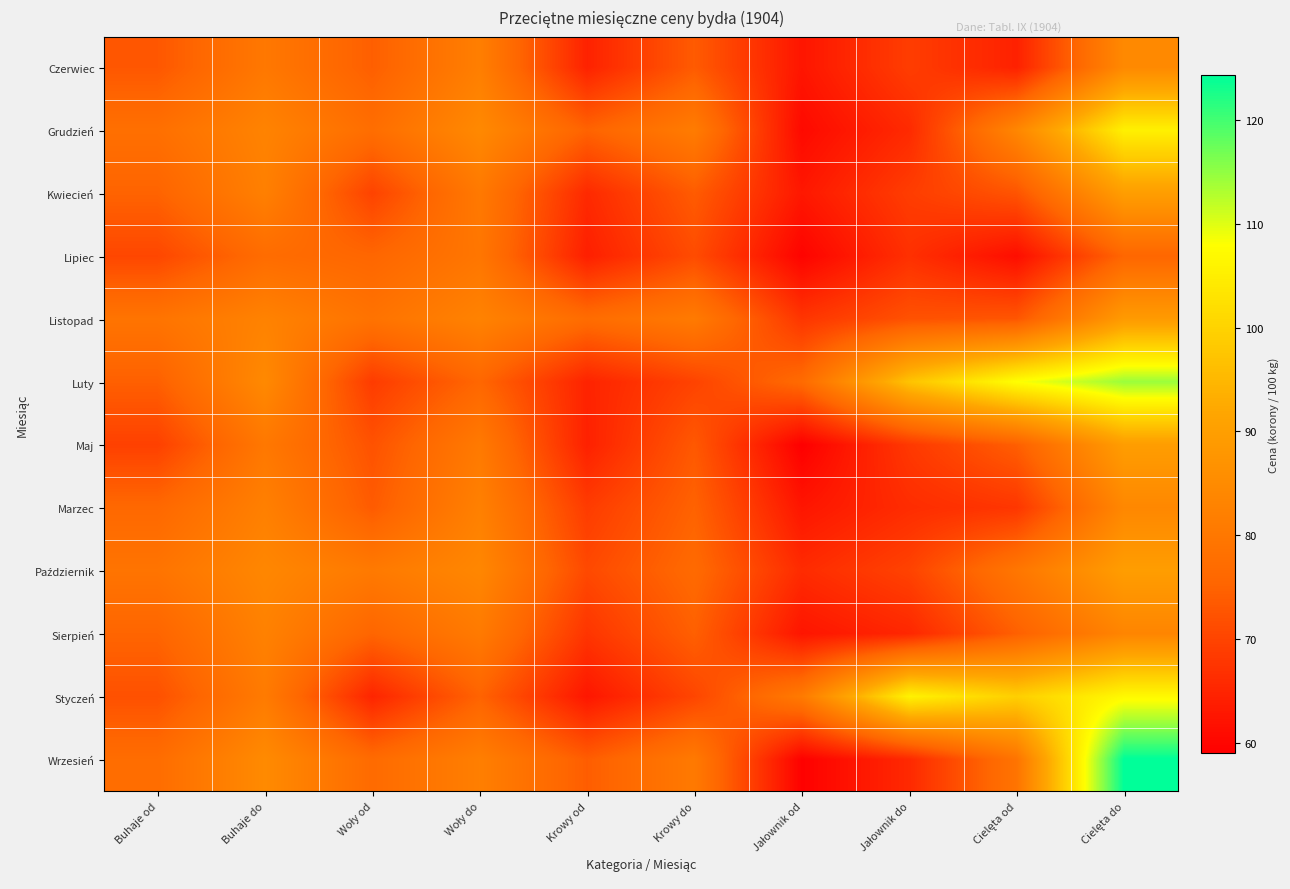

At which category is the sum across all series the highest?

Cielęta do